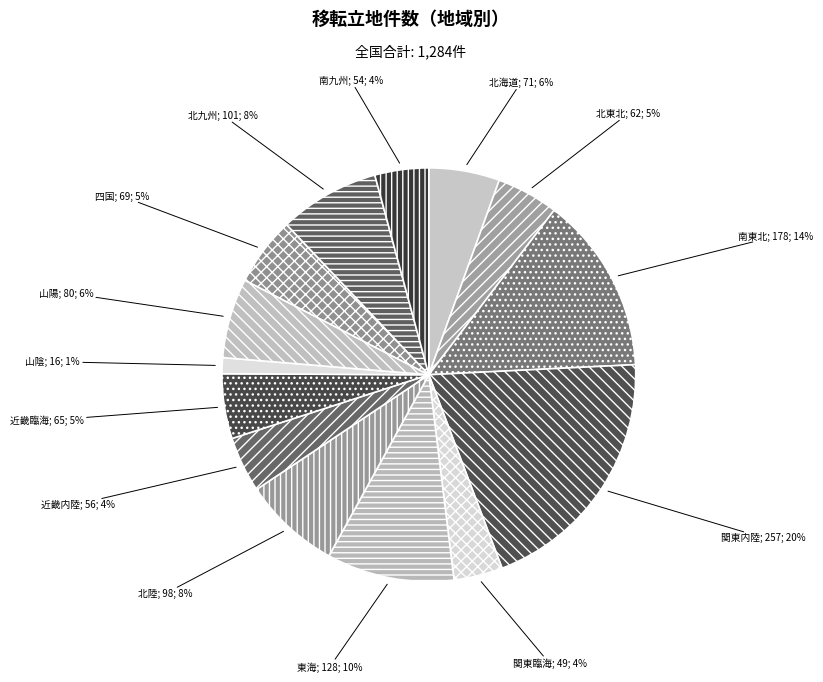

How many slices are in this pie chart?

14